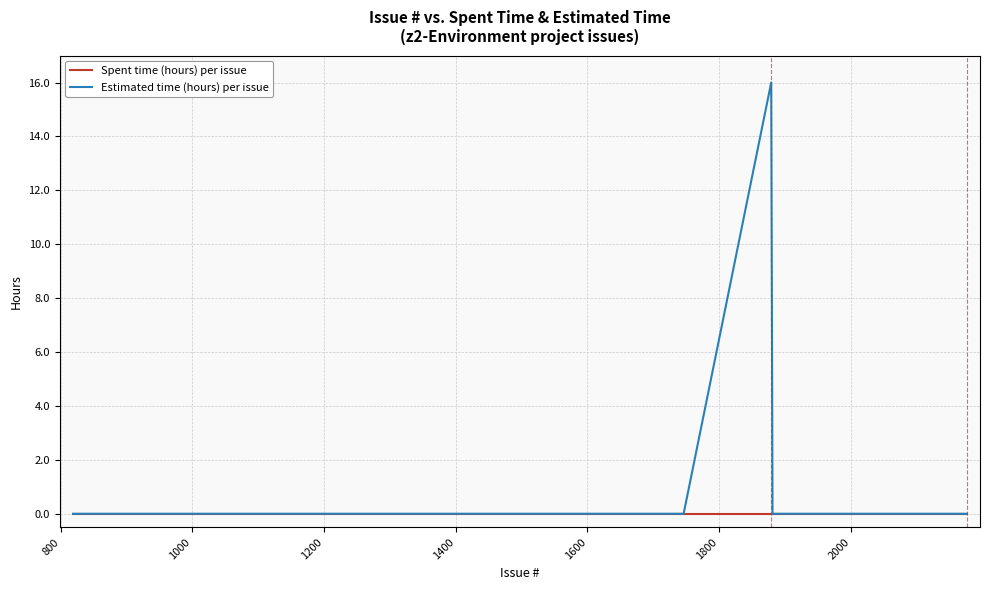

Rank the series by their maximum value, from highest to lowest.

Estimated time (hours) per issue, Spent time (hours) per issue